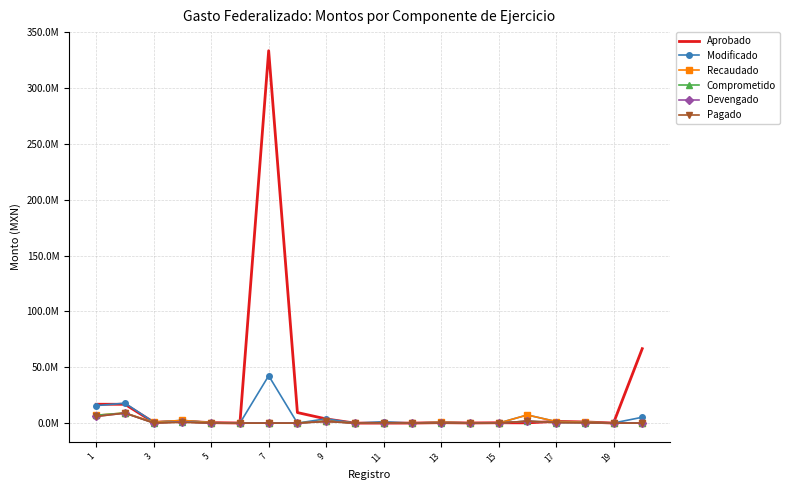

How many interior local peaks does the Pagado series have?

6